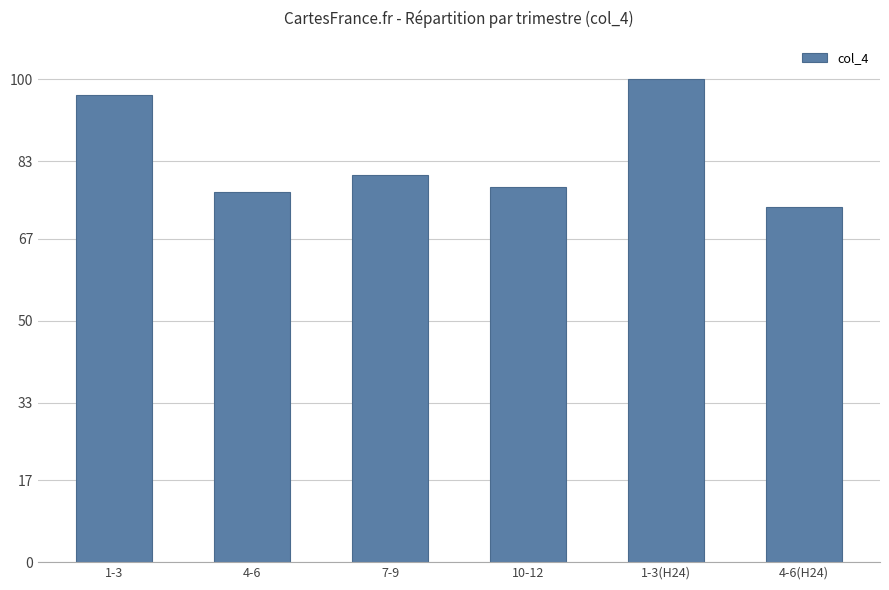

What is the approximate value at 1-3?

96.9